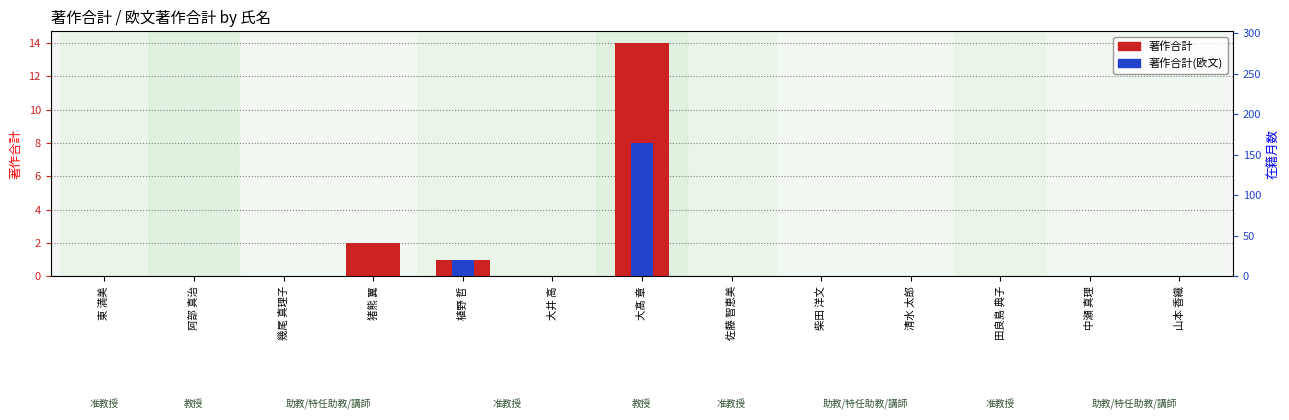

Reading left to right, extract all data points from this chart.

著作合計: 東 満美=0	阿部 真治=0	幾尾 真理子=0	猪熊 翼=2	植野 哲=1	大井 高=0	大髙 章=14	佐藤 智恵美=0	柴田 洋文=0	清水 太郎=0	田良島 典子=0	中瀬 真理=0	山本 香織=0
著作合計(欧文): 東 満美=0	阿部 真治=0	幾尾 真理子=0	猪熊 翼=0	植野 哲=1	大井 高=0	大髙 章=8	佐藤 智恵美=0	柴田 洋文=0	清水 太郎=0	田良島 典子=0	中瀬 真理=0	山本 香織=0